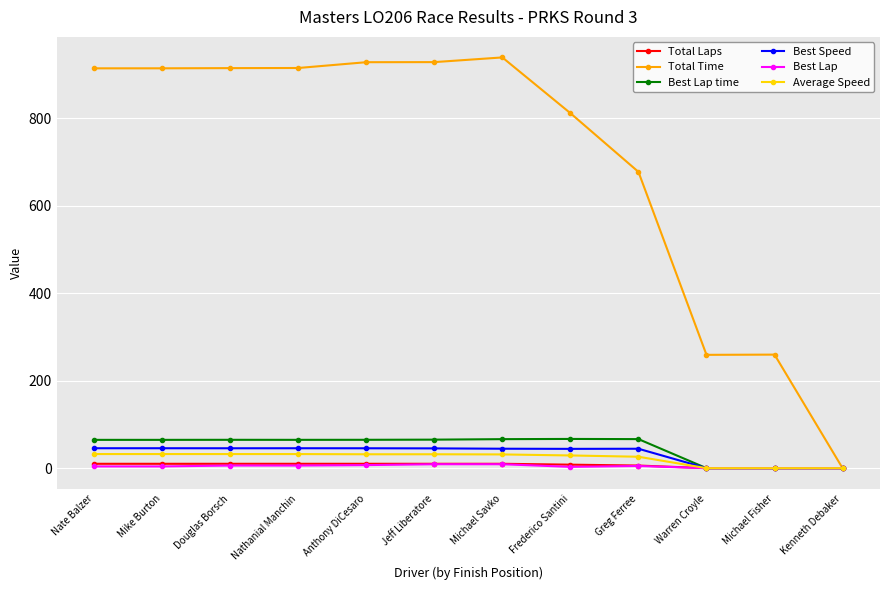

What is the greatest value displayed?

939.7